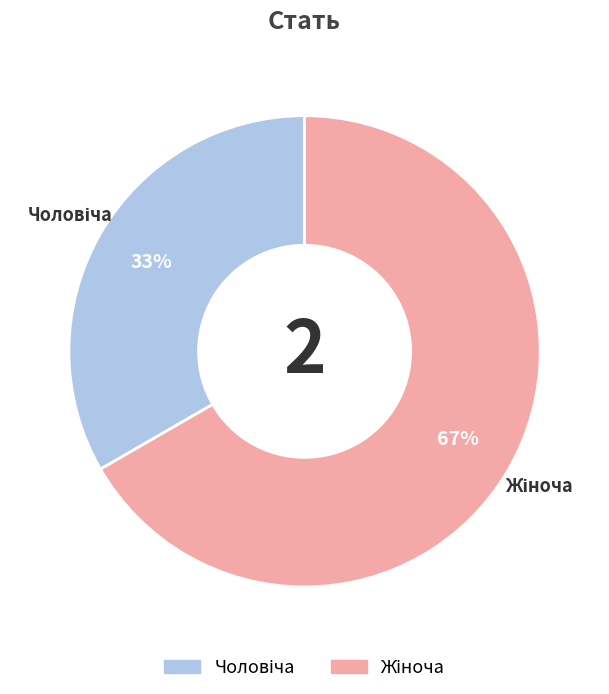

Is there a majority slice in this chart?

Yes